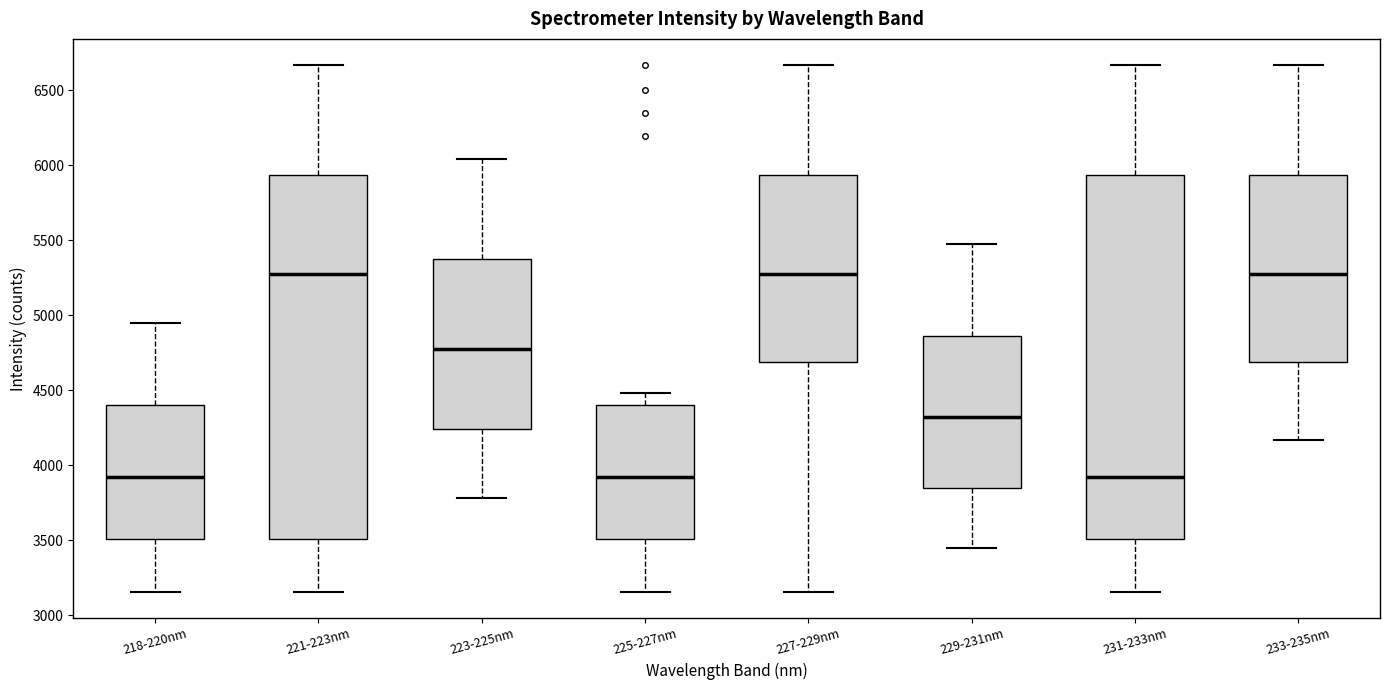

Reading left to right, transcribe this box plot: for each box, give where its median line is, the range the box spans, and where its two whiskers end, as read against the y-axis. The values are not printed on the chart, so give them approximately, as read against the axis.

218-220nm: median 3900, box 3500 to 4400, whiskers 3150 to 4950
221-223nm: median 5250, box 3500 to 5950, whiskers 3150 to 6650
223-225nm: median 4800, box 4250 to 5350, whiskers 3800 to 6050
225-227nm: median 3900, box 3500 to 4400, whiskers 3150 to 4500
227-229nm: median 5250, box 4700 to 5950, whiskers 3150 to 6650
229-231nm: median 4300, box 3850 to 4850, whiskers 3450 to 5500
231-233nm: median 3900, box 3500 to 5950, whiskers 3150 to 6650
233-235nm: median 5250, box 4700 to 5950, whiskers 4150 to 6650